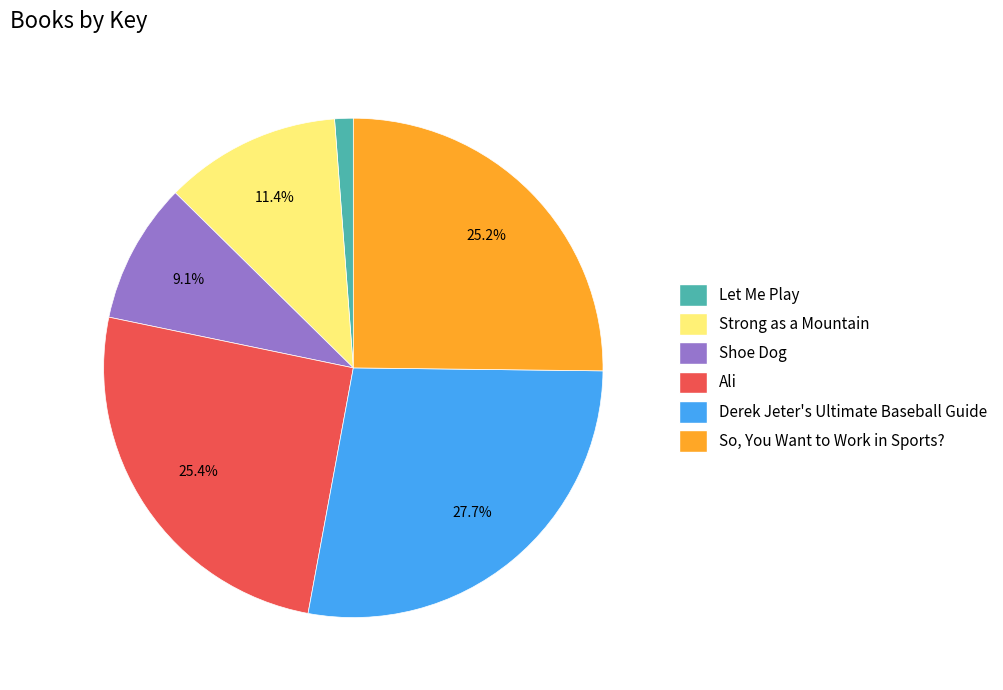

Count the number of slices in the pie.

6